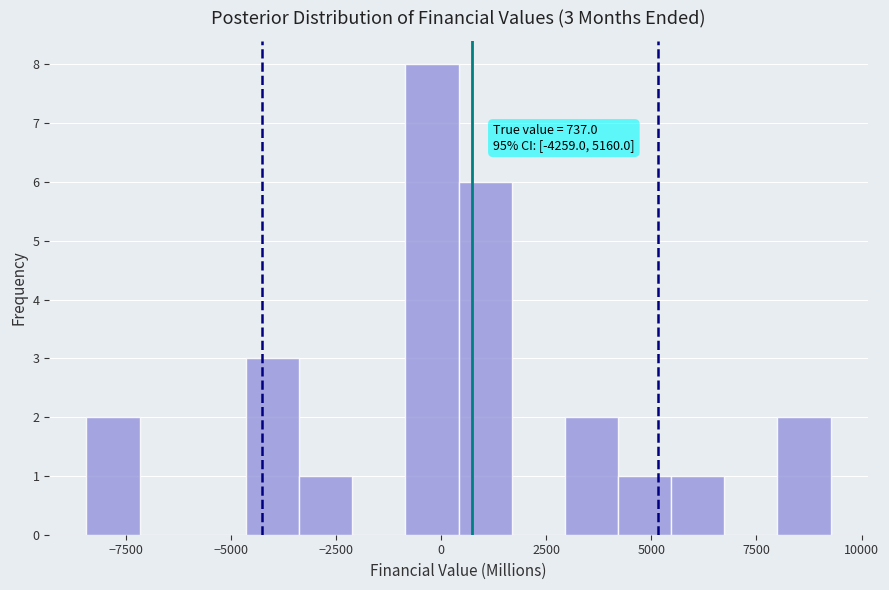

Around what value on the x-axis is the tallest bar? Give the approximate position of its centre, as read against the axis.

0